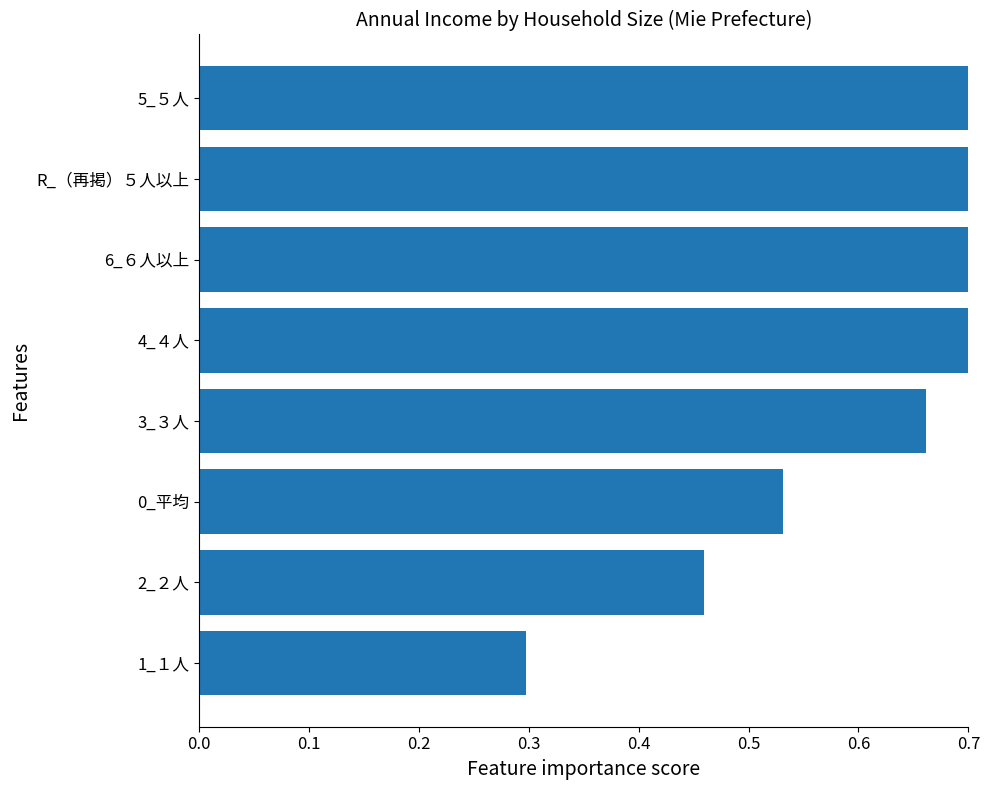

True or false: the data shows 0.1 at 0_平均.

False